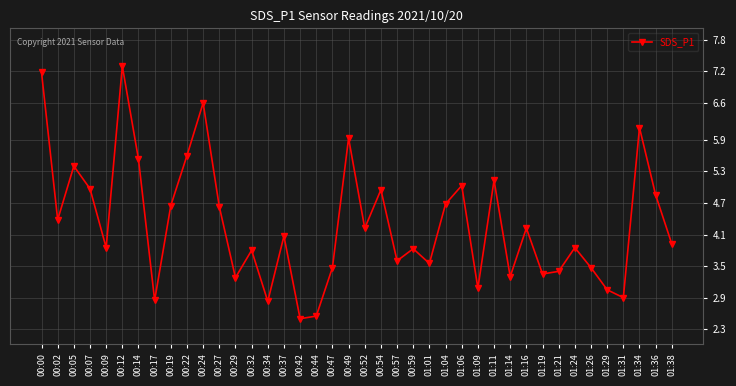

What is the ratio of the value at 00:22 to the value at 00:59?

1.5